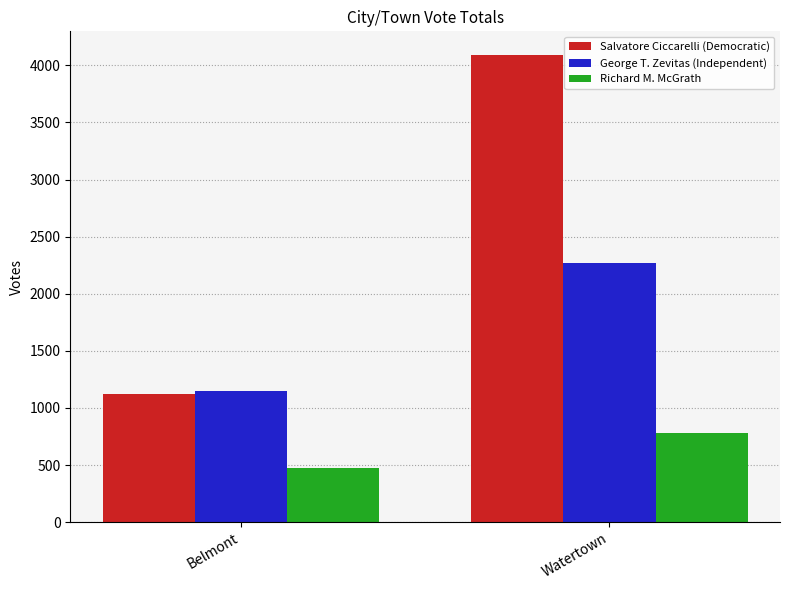

What position from the right is Belmont?

2